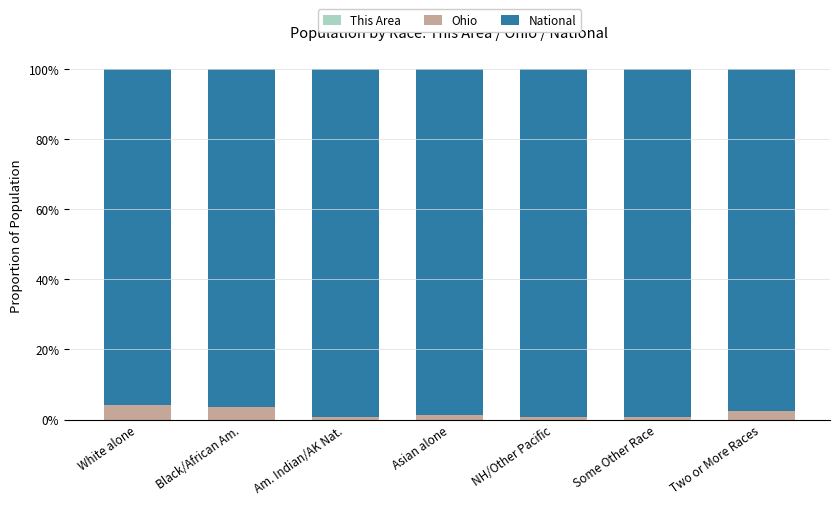

Which series has the largest total across all categories?

National